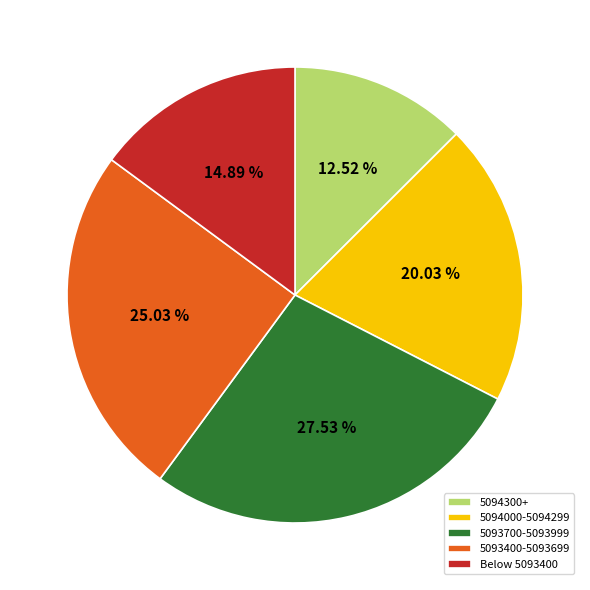

Rank the categories by value from highest to lowest.

5093700-5093999, 5093400-5093699, 5094000-5094299, Below 5093400, 5094300+